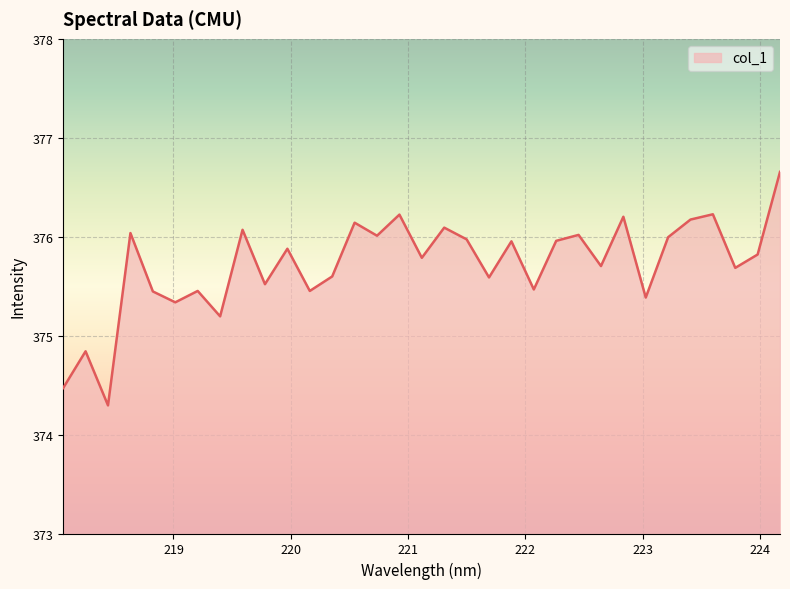

What is the maximum value shown in the chart?

376.7